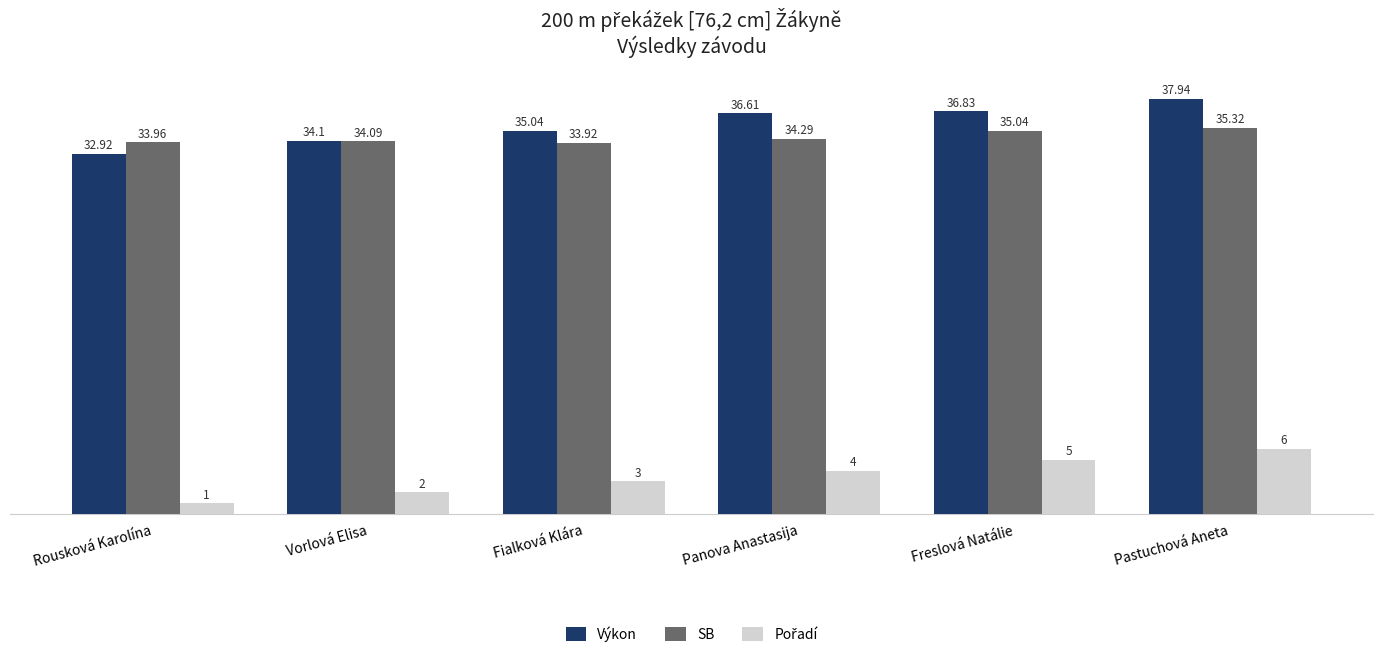

Which series has the widest spread of values?

Výkon